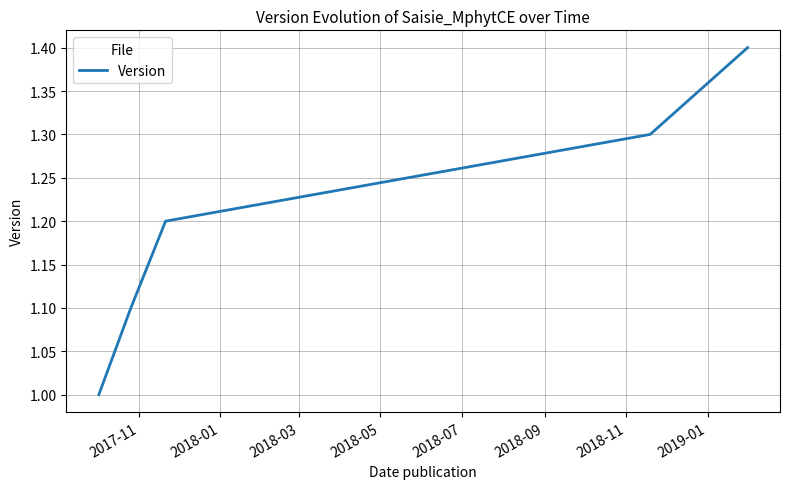

What is the smallest value displayed?

1.0